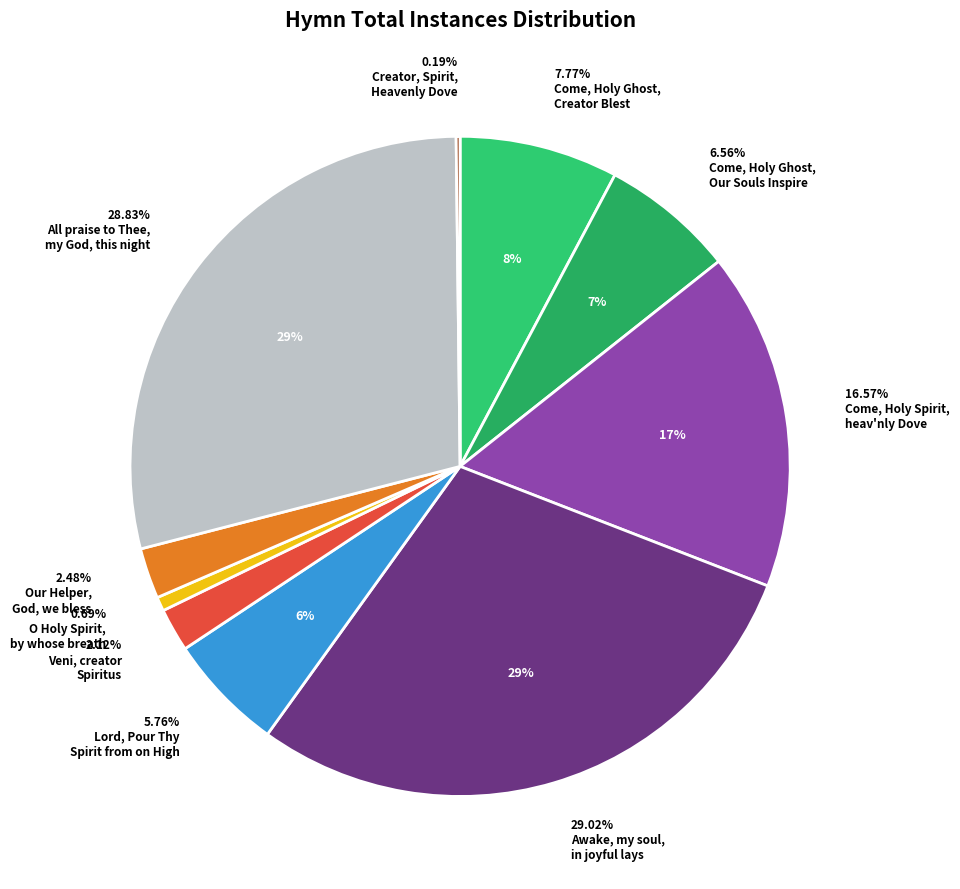

To the nearest percent, what portion does Veni, creator Spiritus represent?

2%